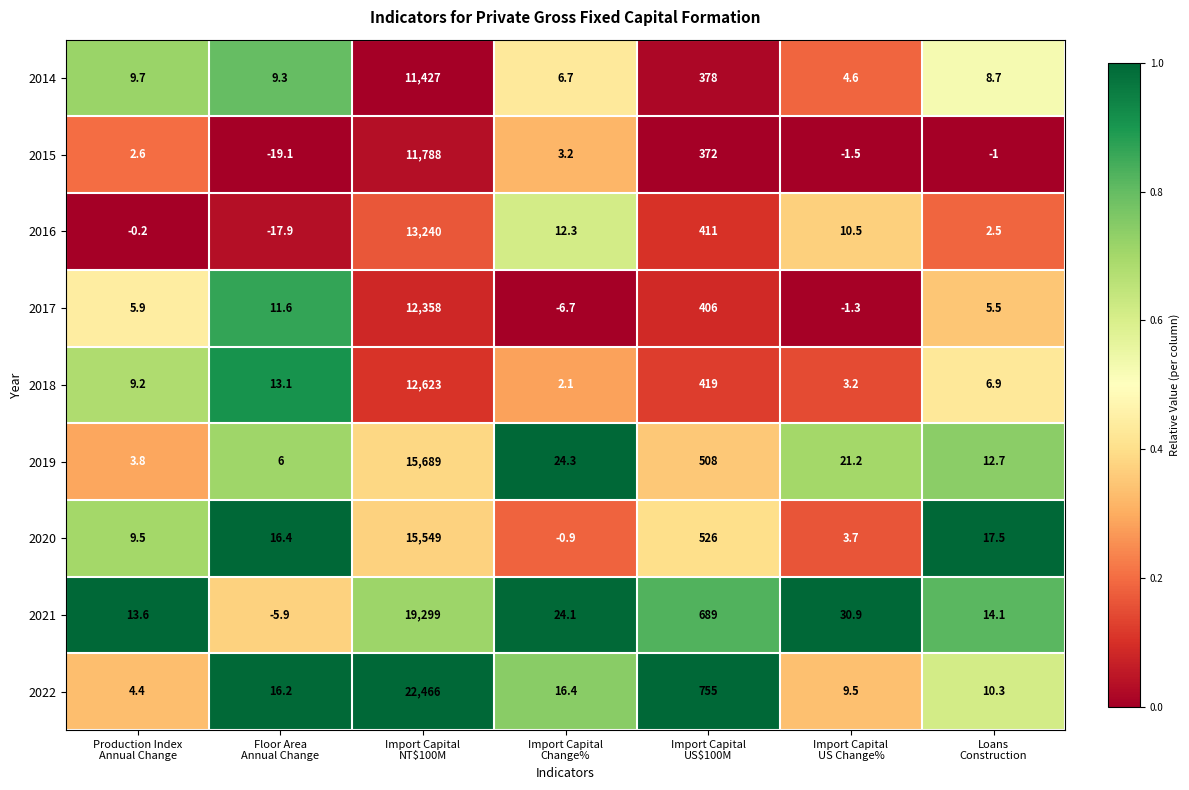

Rank the series by their maximum value, from lowest to highest.

2014, 2015, 2017, 2018, 2016, 2020, 2019, 2021, 2022